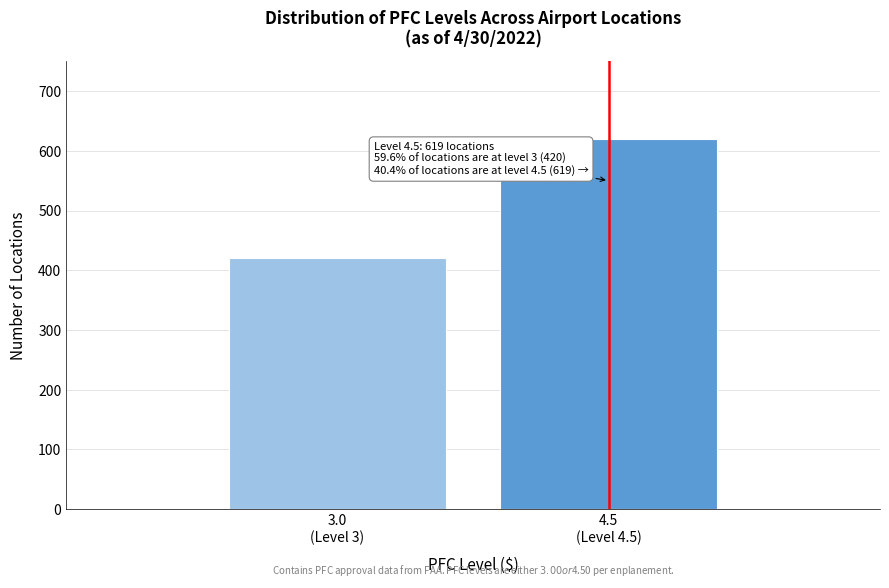

Reading right to left, transcribe all the data shown in this chart.

619	420